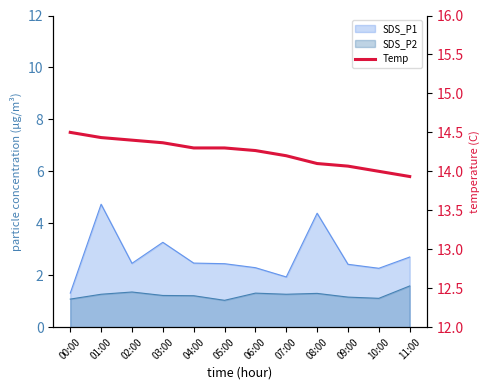

What is the maximum value shown in the chart?

14.5